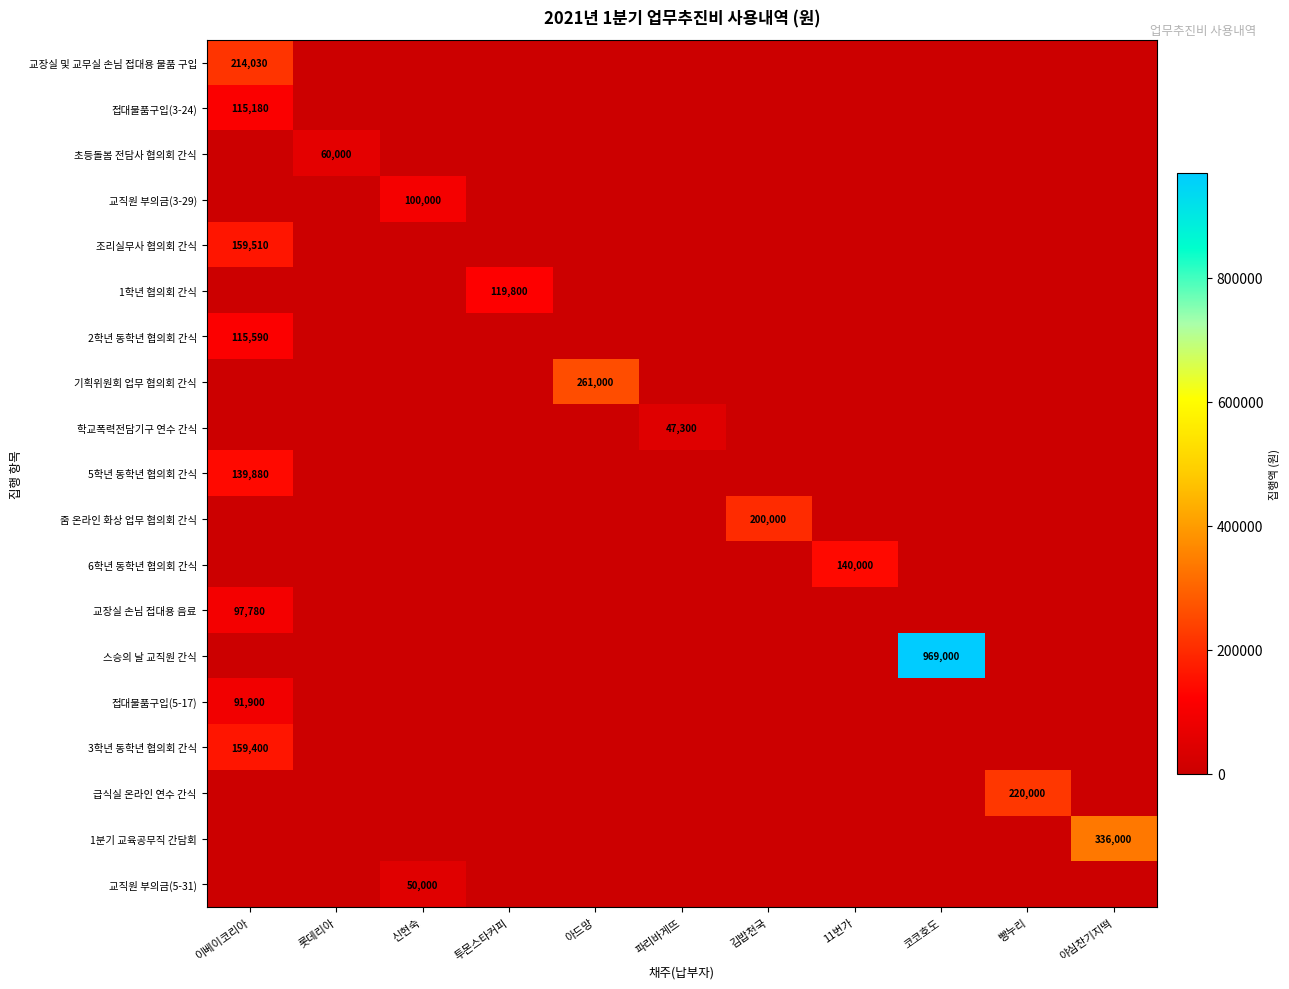

The value of 급식실 온라인 연수 간식 at 아드망 is -83879. True or false?

False